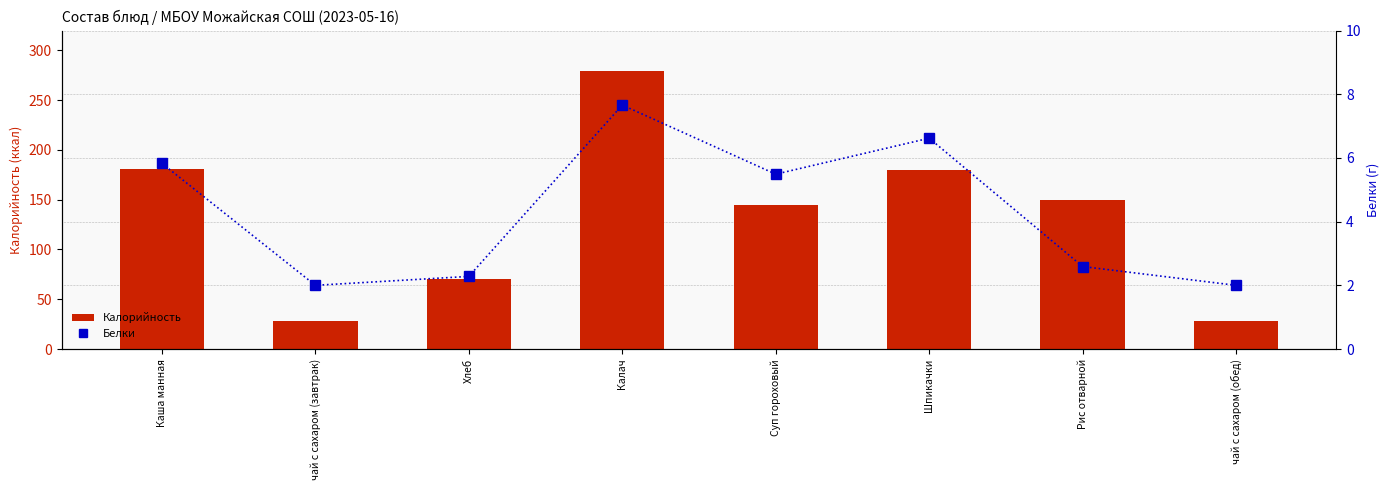

What is the label of the 6th bar from the left?

Шпикачки